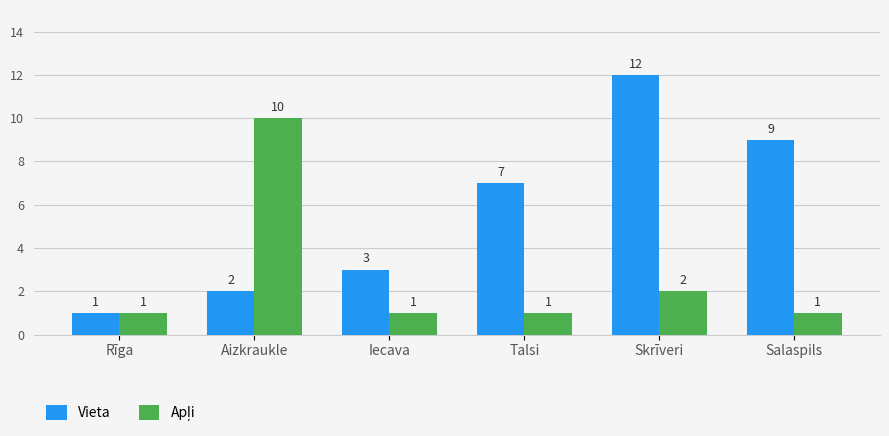

What is the sum of all Vieta values?

34